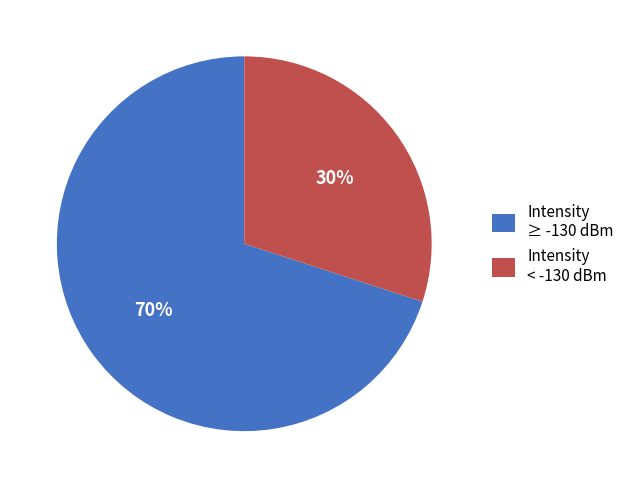

Is it true that Intensity ≥ -130 dBm is 70% of the pie?

True